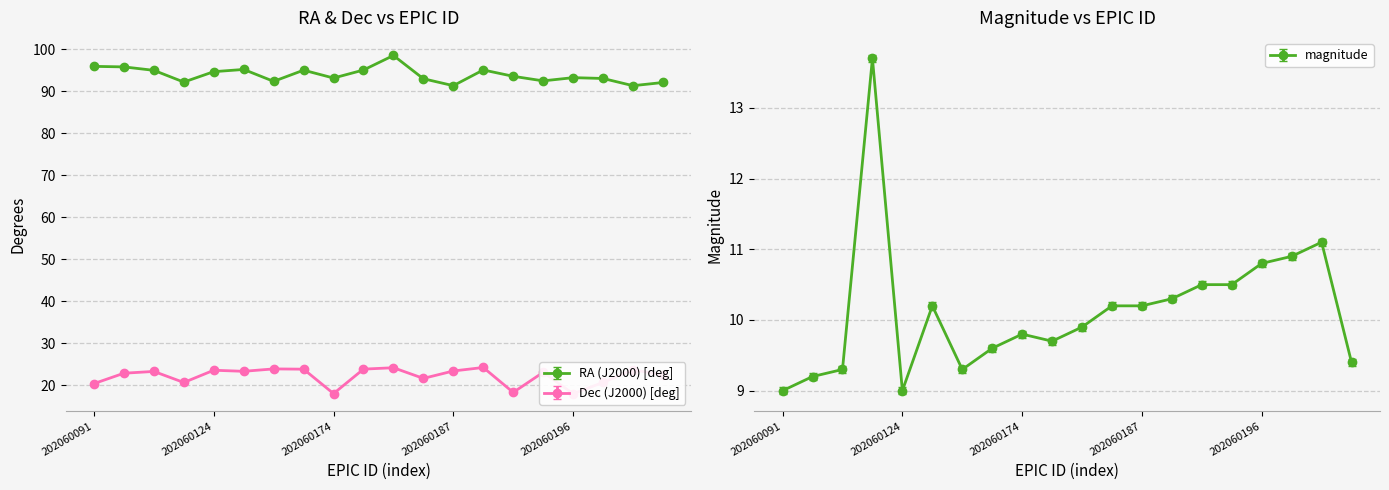

What is the greatest value displayed?

98.5